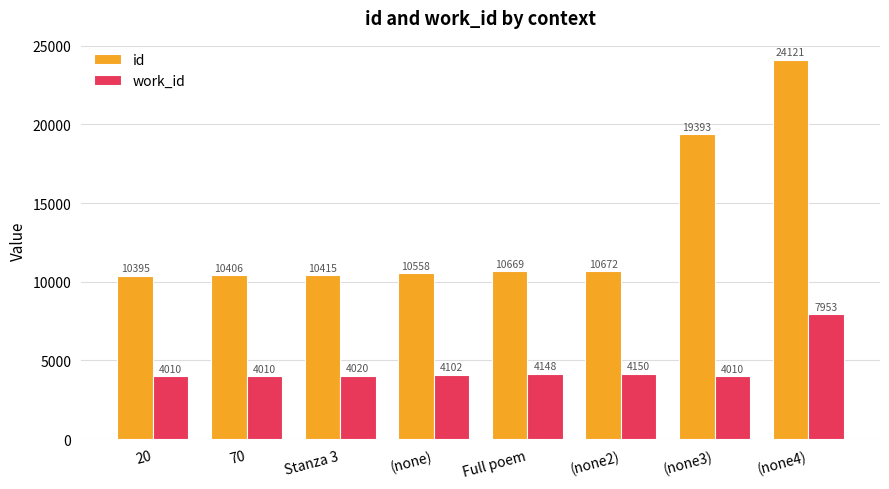

Between (none) and (none2), which series saw the biggest shift?

id